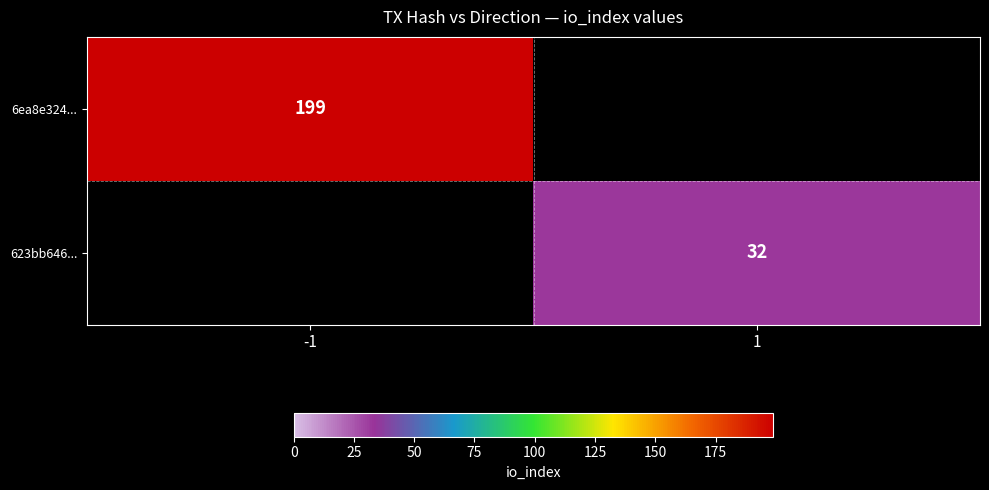

Which label corresponds to the largest value in the chart?

-1